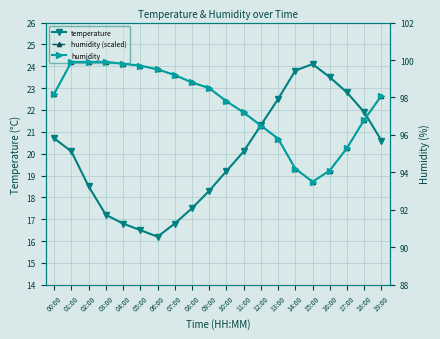

Where do temperature and humidity (scaled) first cross each other?

11:00 and 12:00